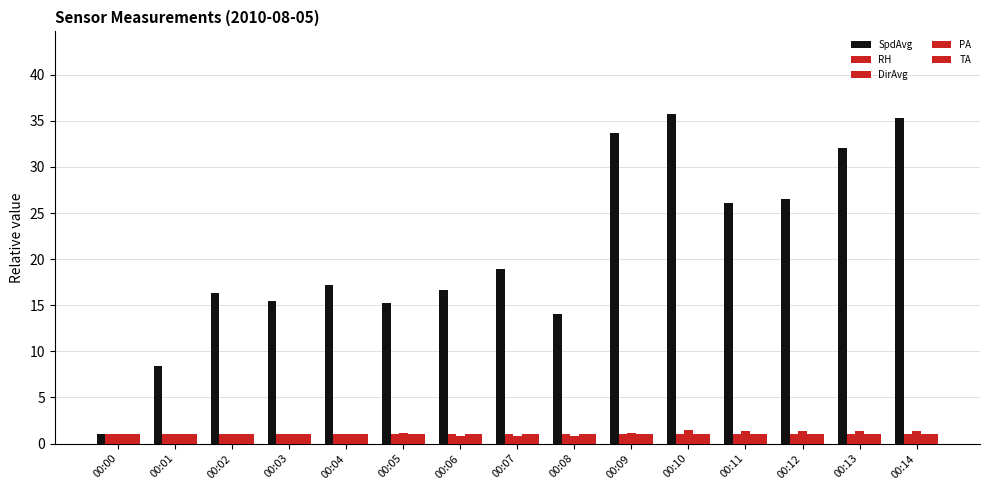

What is the greatest value displayed?

35.8